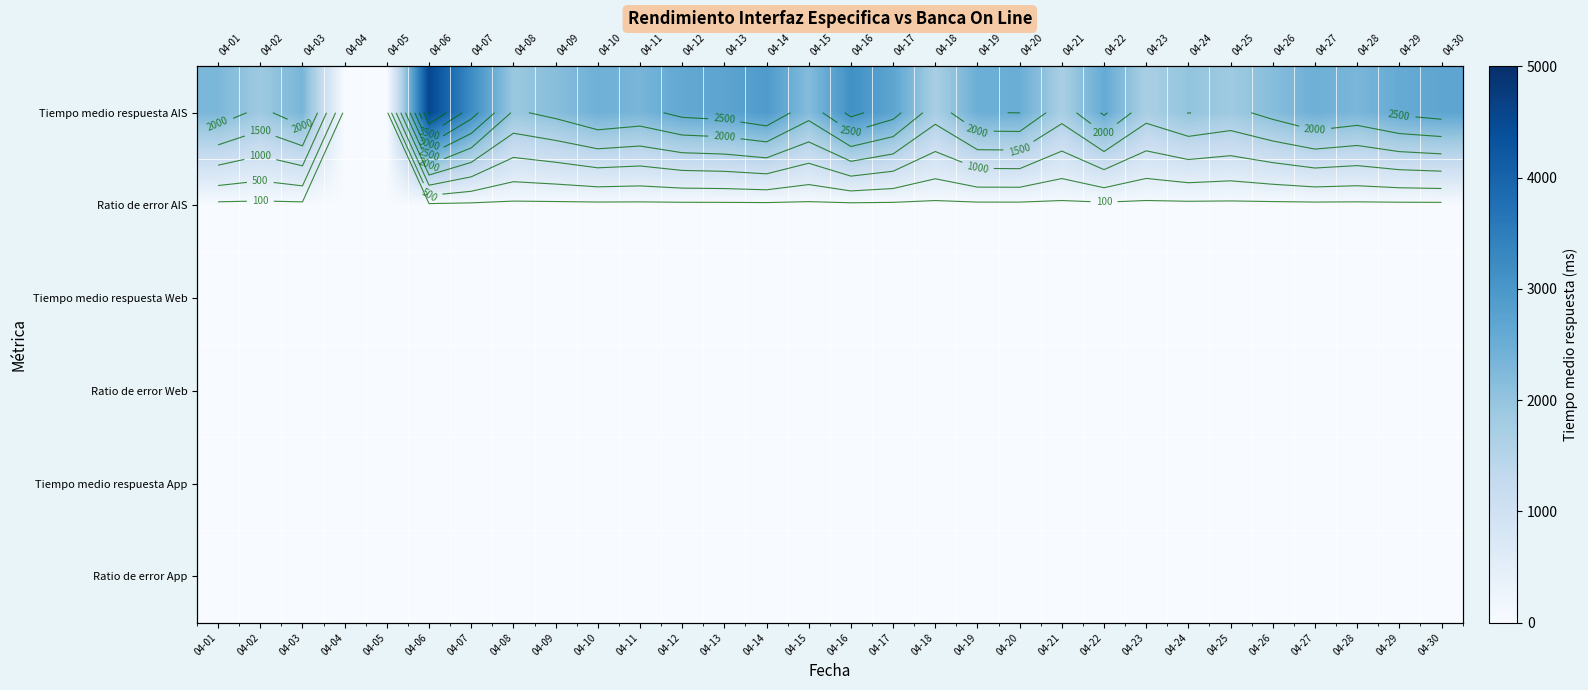

The value of Ratio de error AIS at 04-24 is 10.0. True or false?

True